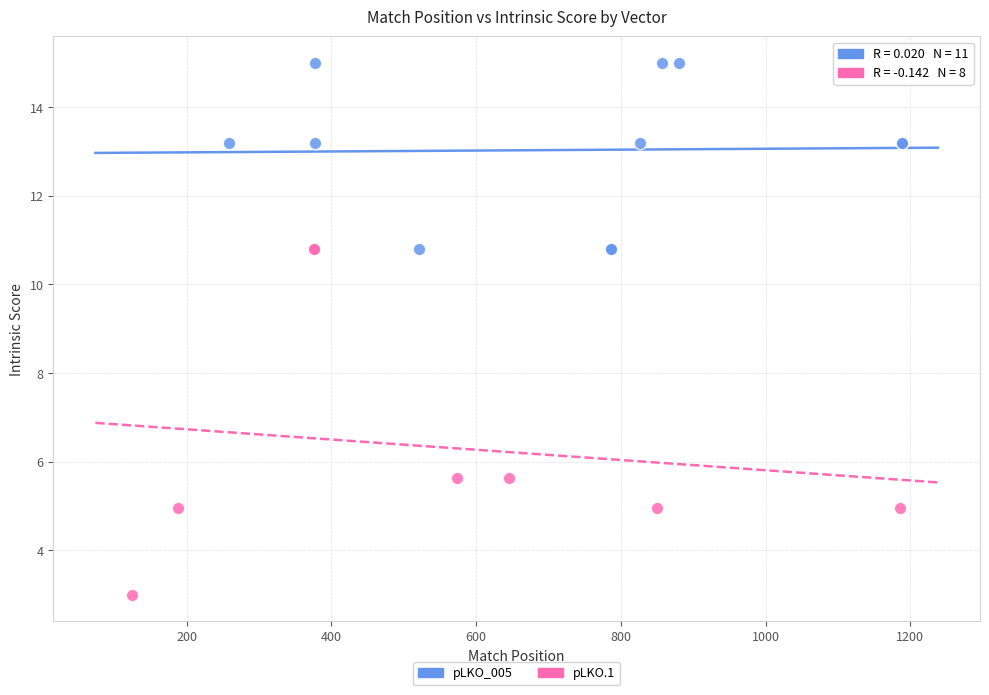

Which series has the widest spread of Y values?

pLKO.1